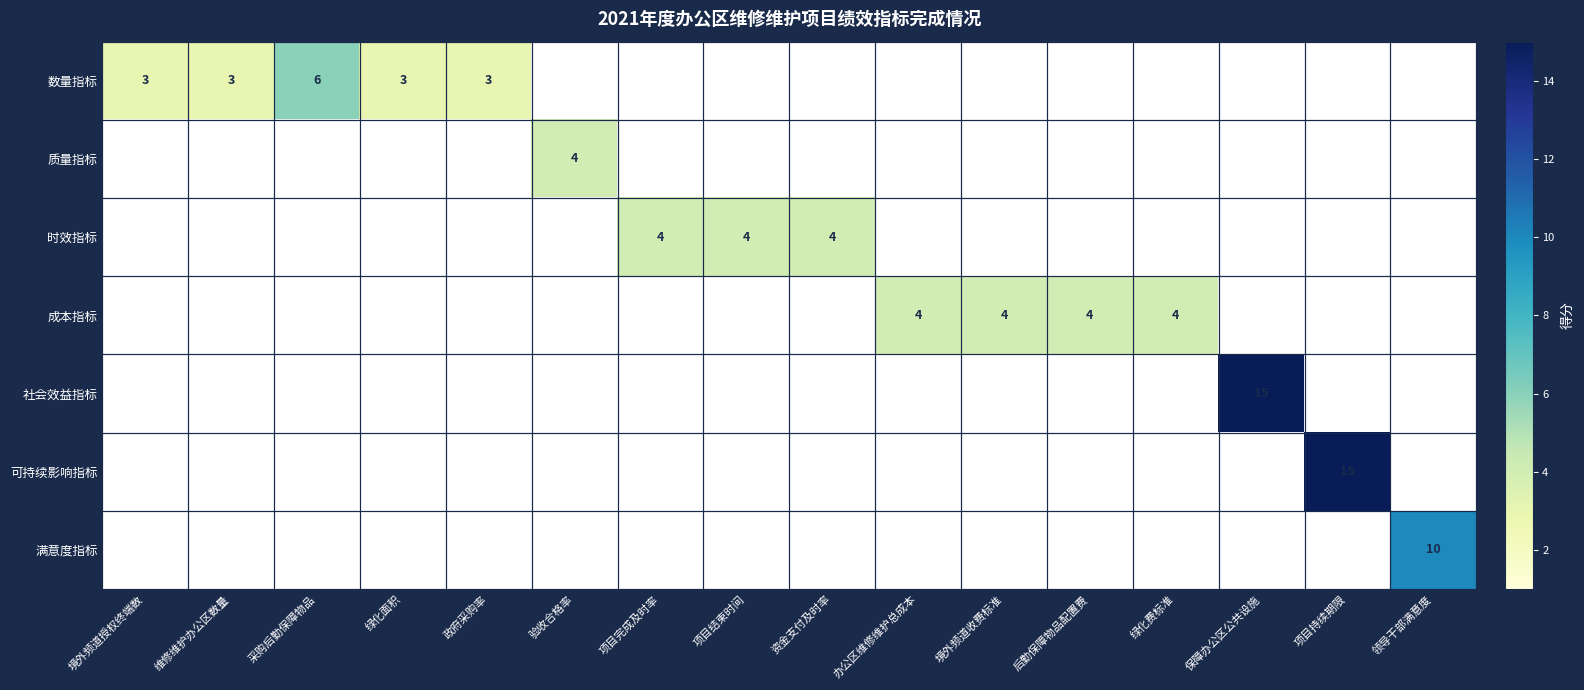

Which series has the widest spread of values?

数量指标